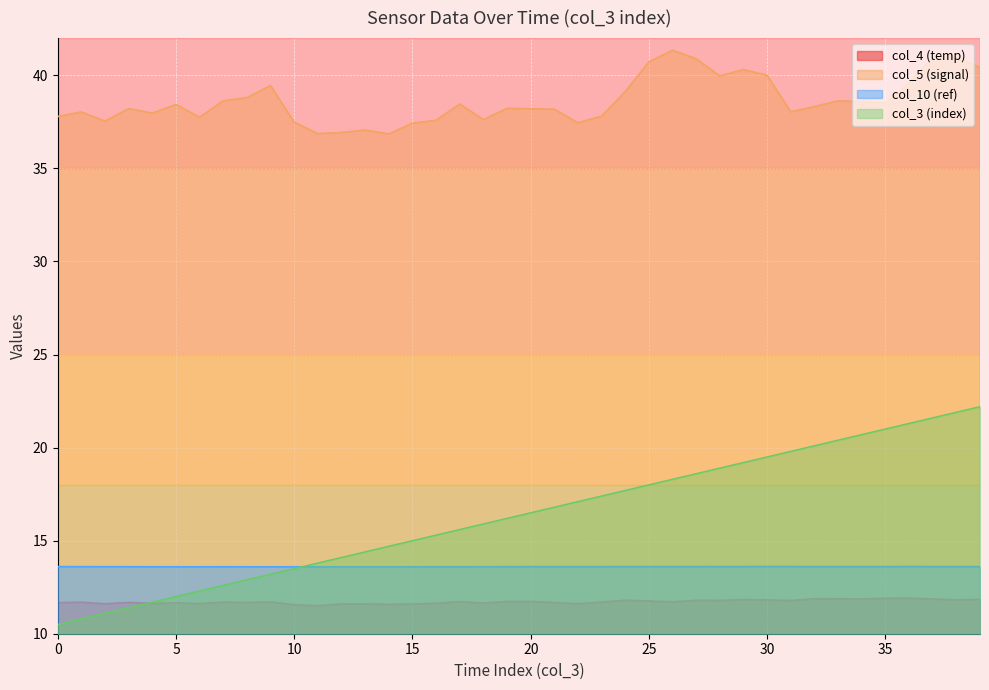

Which category has the lowest value in the col_5 series?

14